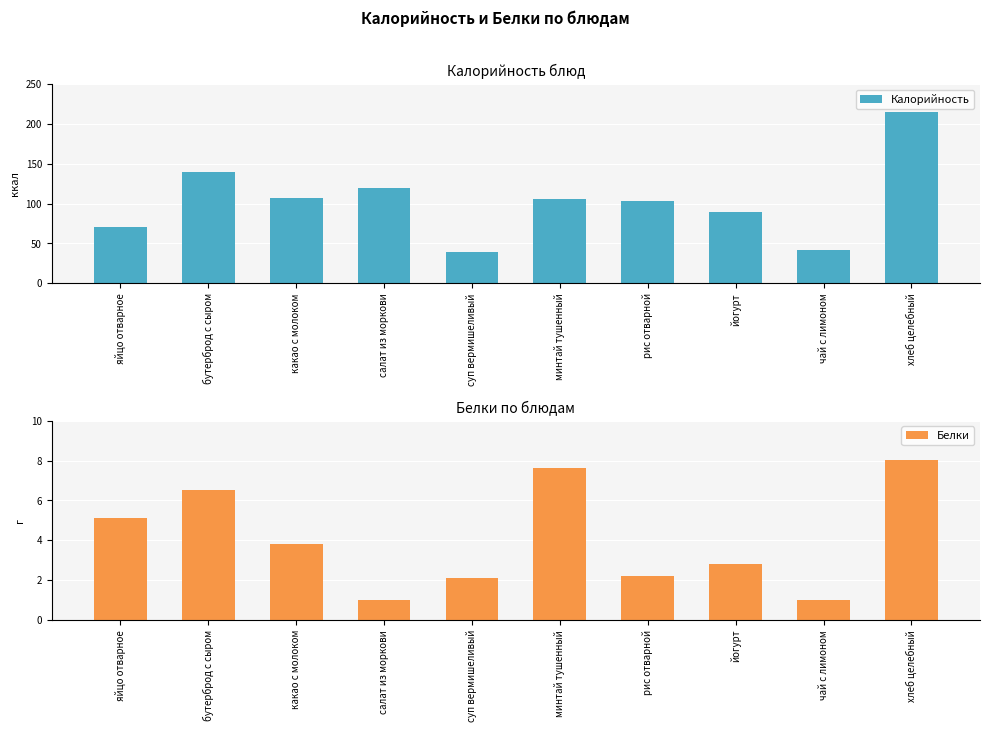

Does the chart contain any negative values?

No